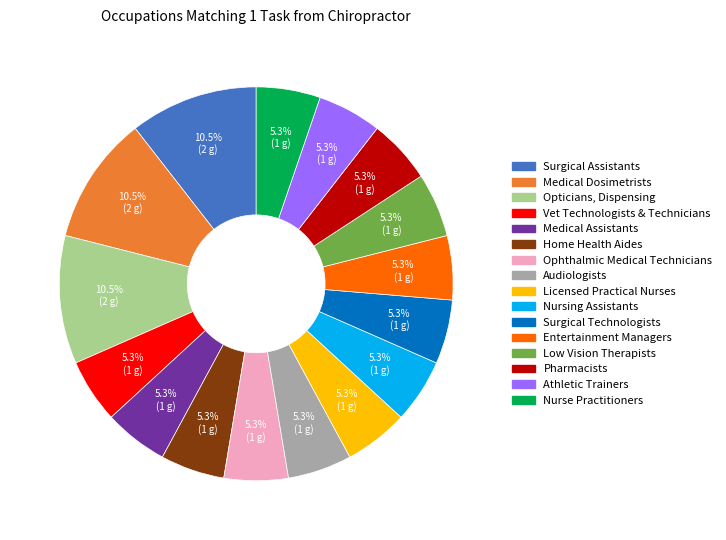

Does any single category account for the majority?

No